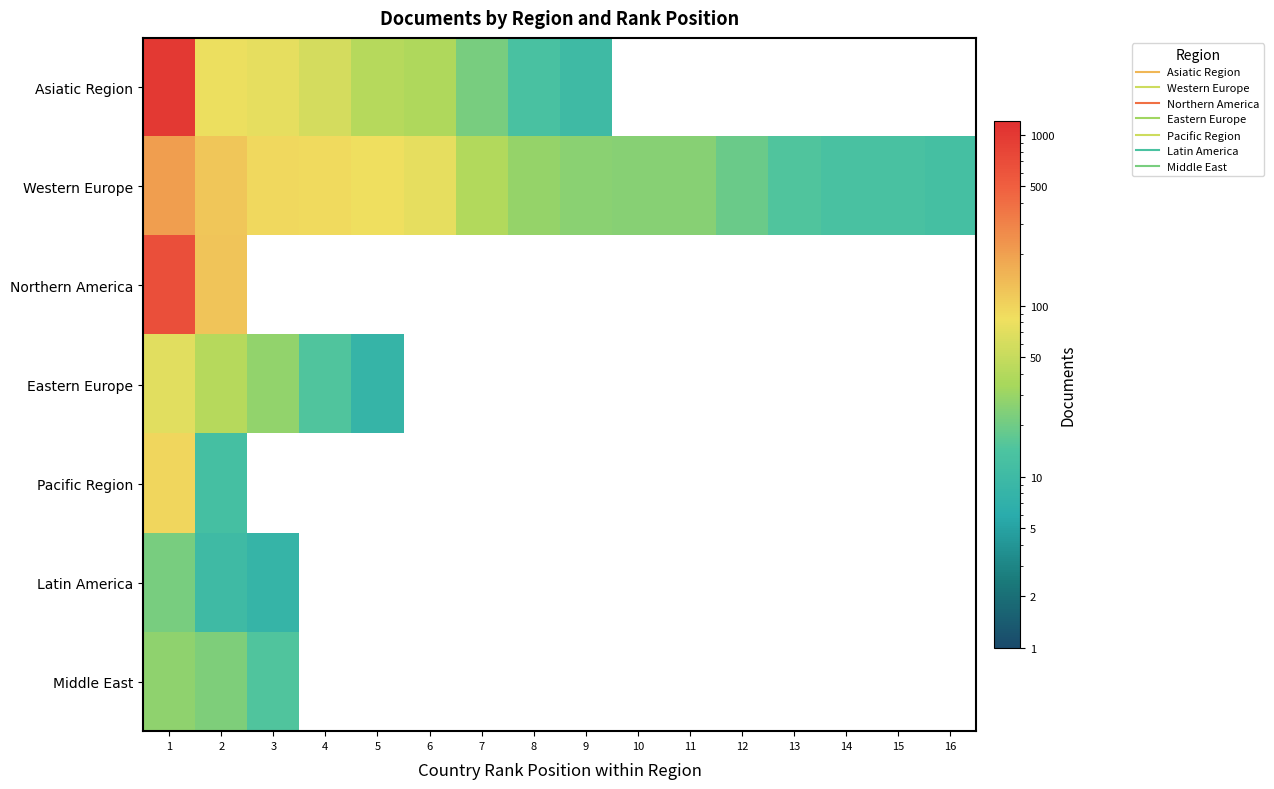

How many values in the Western Europe series exceed 29?

7